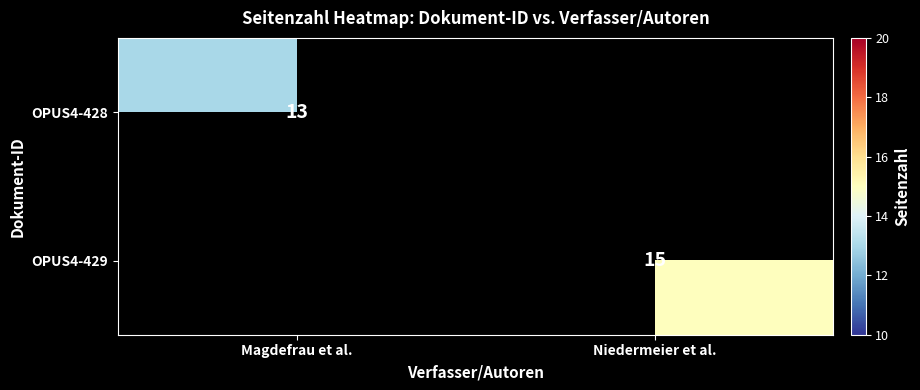

Is it true that OPUS4-428 equals 13 at Magdefrau et al.?

True